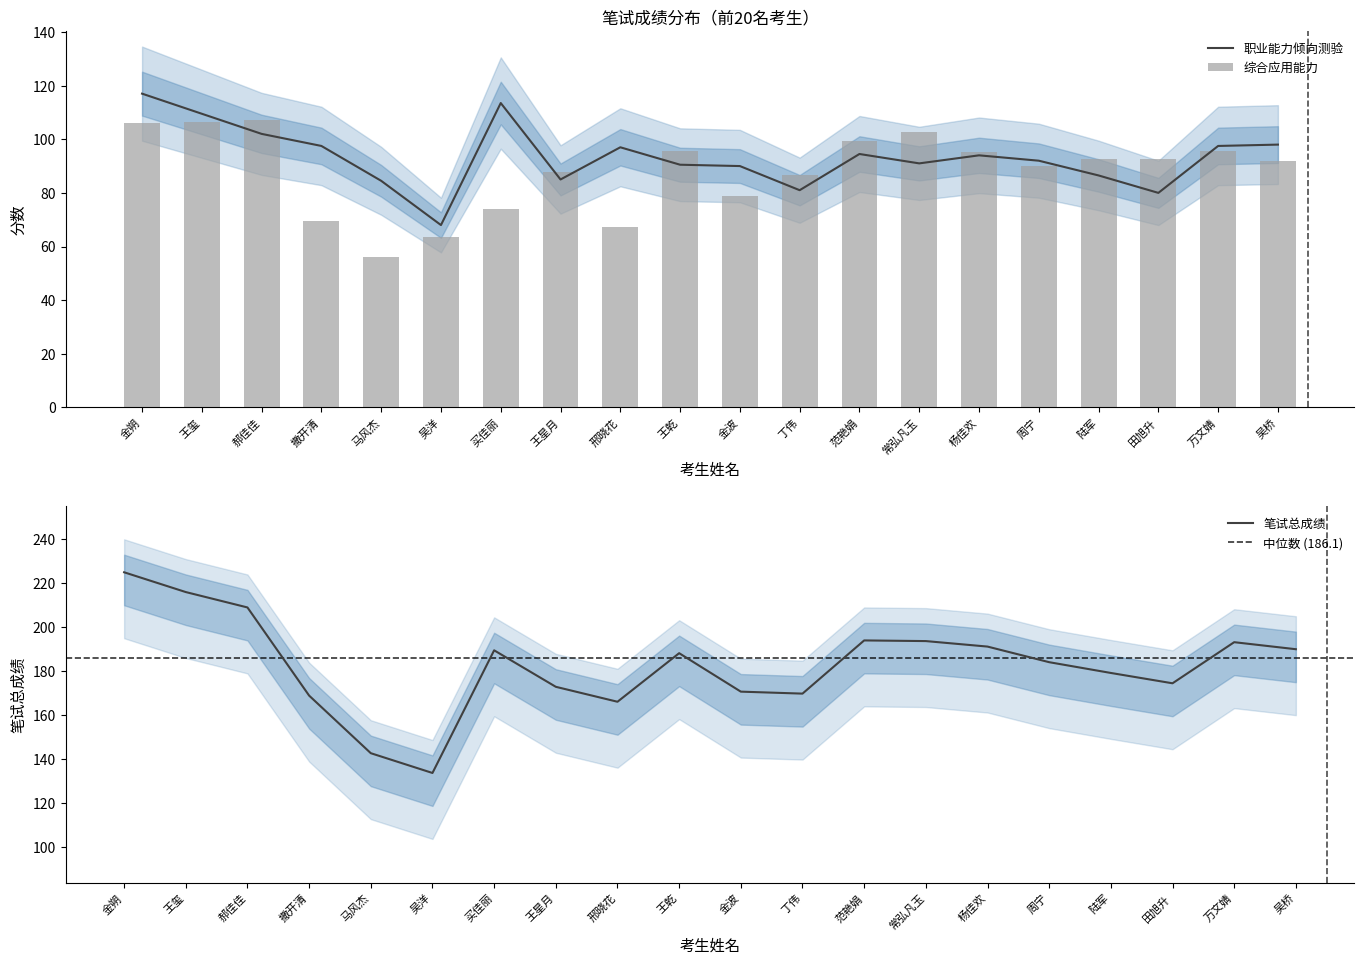

How many groups of bars are there?

20